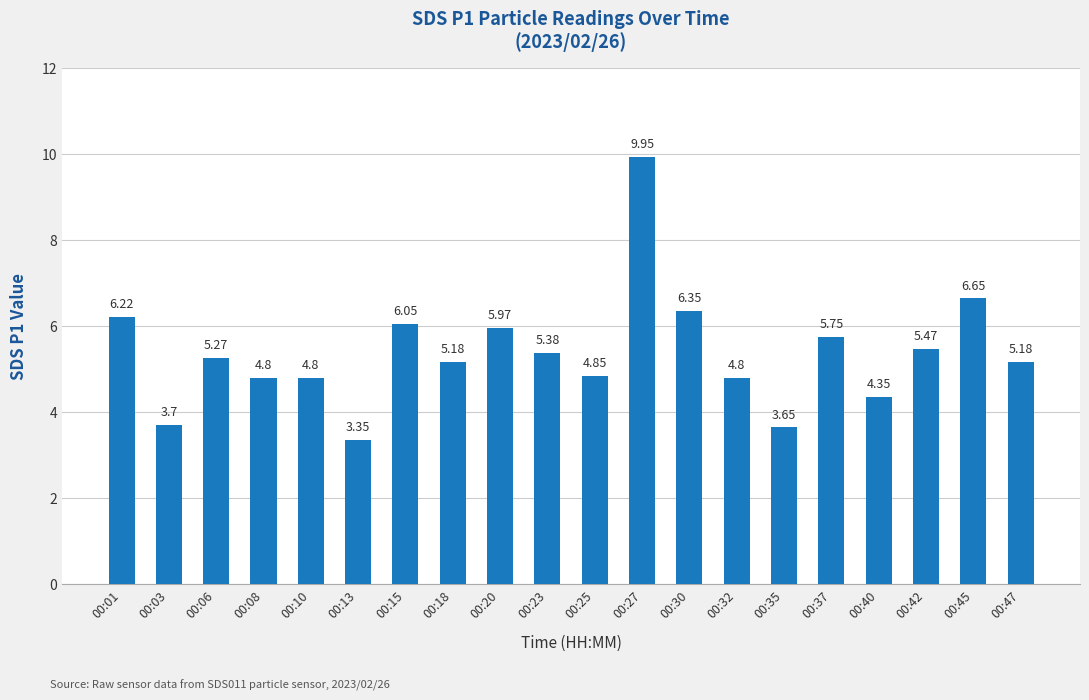

Which category has the highest value across all series?

00:27